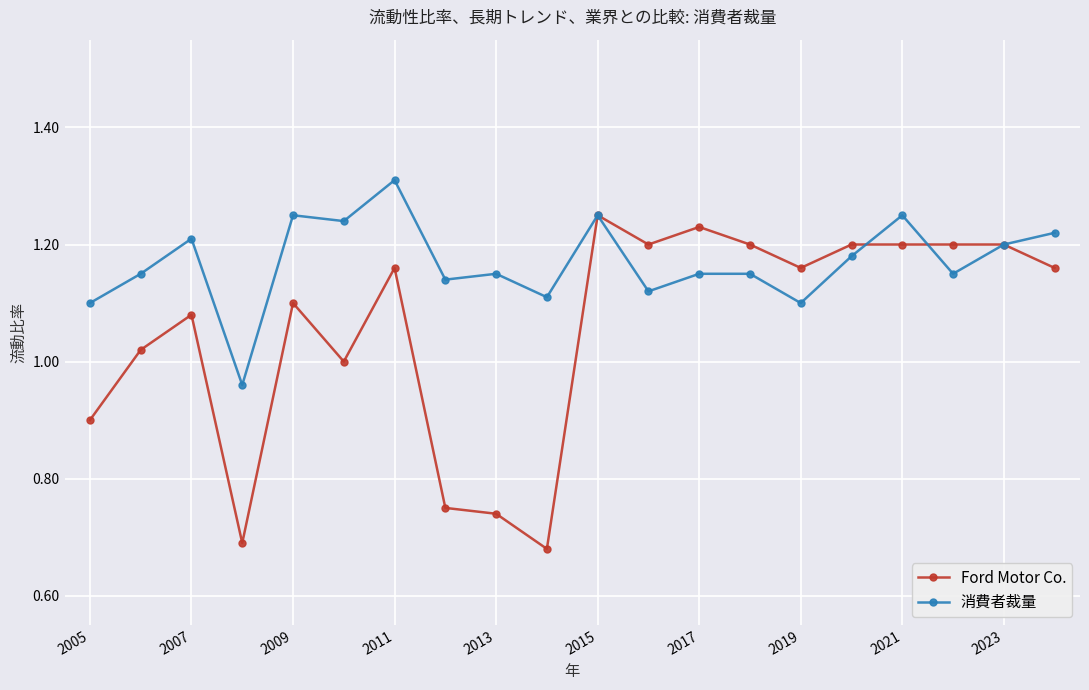

List the series in order of their peak value, highest first.

消費者裁量, Ford Motor Co.